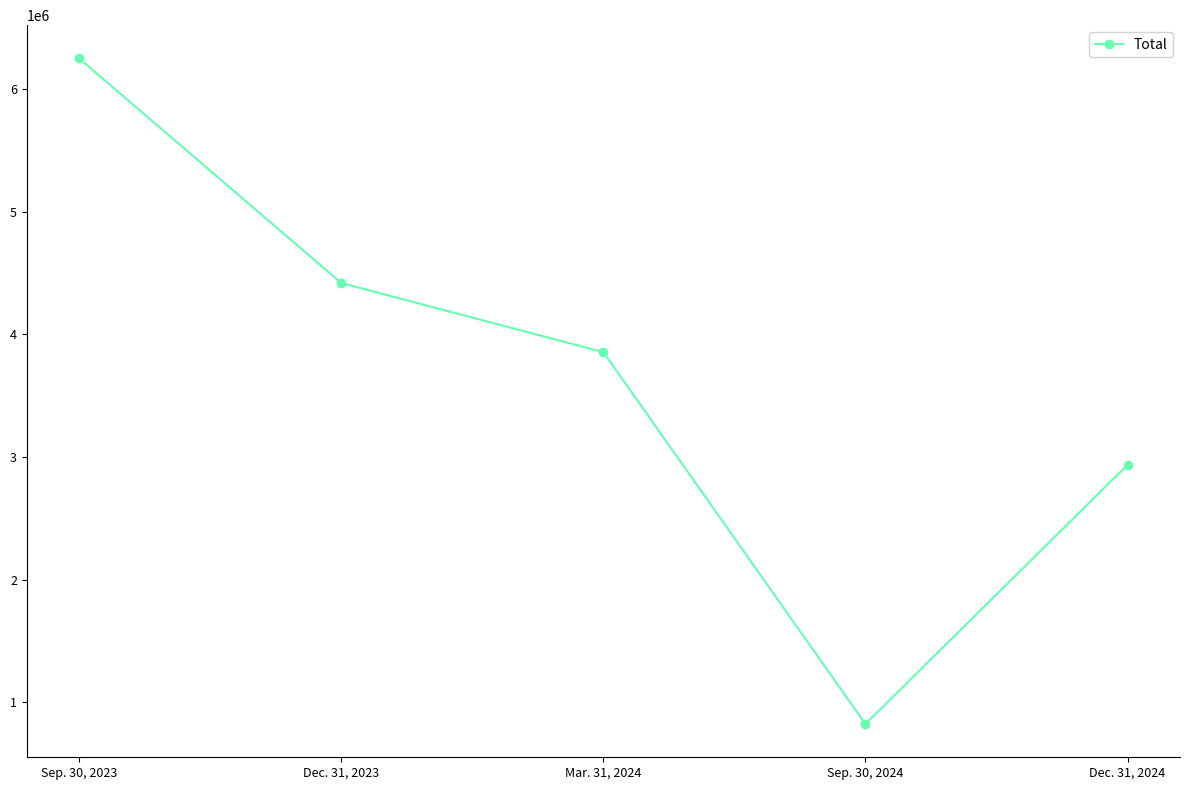

What is the value of the 1st point from the left?

6249404